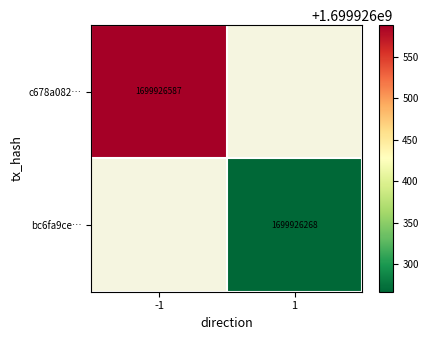

Is the value of c678a082d5fa9cebc2f1936374bfb80af536e1b at 0 greater than the value of bc6fa9ce850cd64a1f261a11a8b59846afa501a at 1?

No